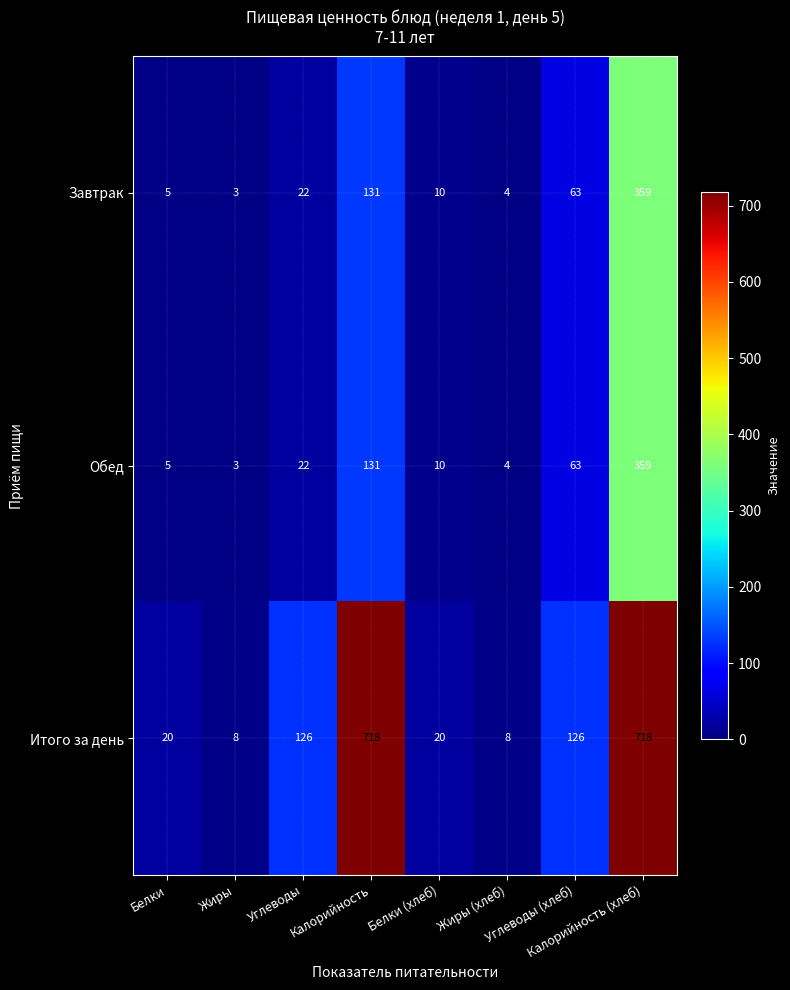

Which series has the widest spread of values?

Итого за день